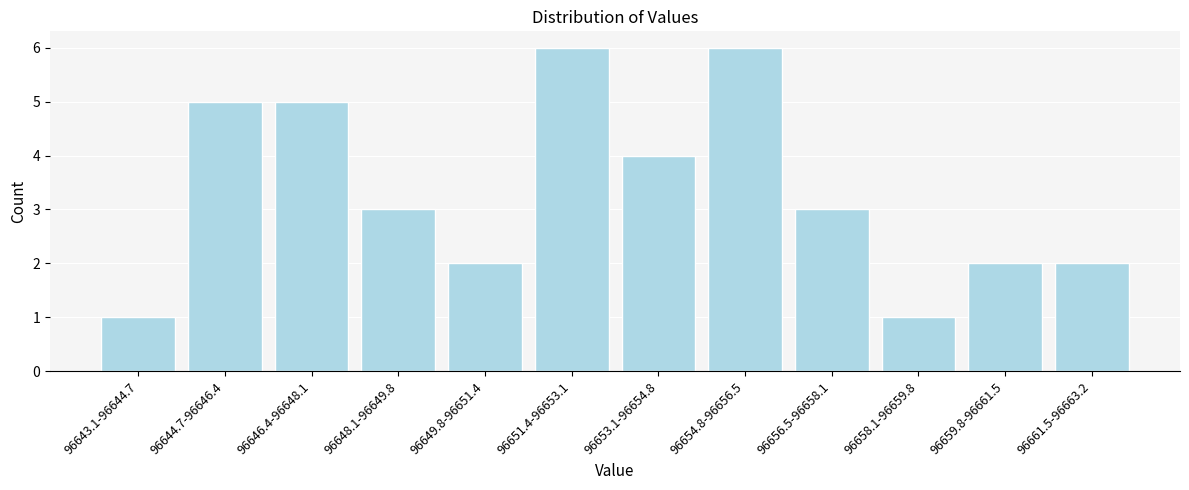

Reading right to left, extract all data points from this chart.

2	2	1	3	6	4	6	2	3	5	5	1